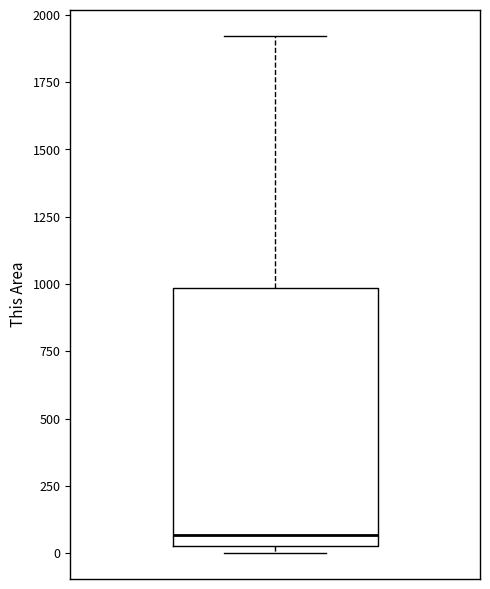

Read this box plot against the y-axis: the position of the median line, the range covered by the box, and the ends of both whiskers. The values are not printed on the chart, so give them approximately, as read against the axis.

median 50 (just above the box's lower edge), box 50 to 1000, whiskers 0 to 1900